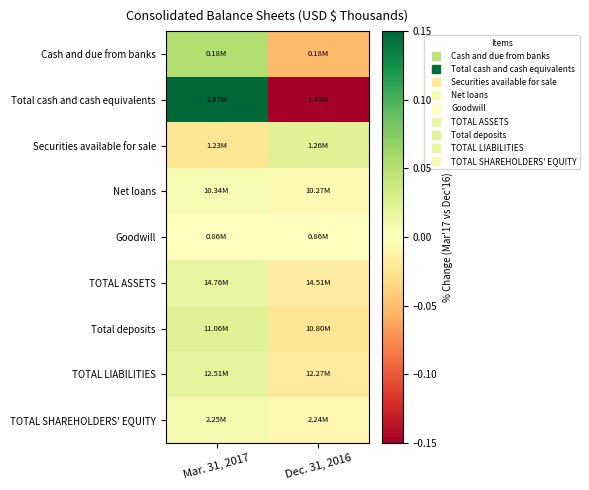

Reading left to right, extract all data points from this chart.

Cash and due from banks: Mar. 31, 2017=0.1	Dec. 31, 2016=-0.1
Total cash and cash equivalents: Mar. 31, 2017=0.2	Dec. 31, 2016=-0.2
Securities available for sale: Mar. 31, 2017=-0.0	Dec. 31, 2016=0.0
Net loans: Mar. 31, 2017=0.0	Dec. 31, 2016=-0.0
Goodwill: Mar. 31, 2017=0.0	Dec. 31, 2016=-0.0
TOTAL ASSETS: Mar. 31, 2017=0.0	Dec. 31, 2016=-0.0
Total deposits: Mar. 31, 2017=0.0	Dec. 31, 2016=-0.0
TOTAL LIABILITIES: Mar. 31, 2017=0.0	Dec. 31, 2016=-0.0
TOTAL SHAREHOLDERS' EQUITY: Mar. 31, 2017=0.0	Dec. 31, 2016=-0.0